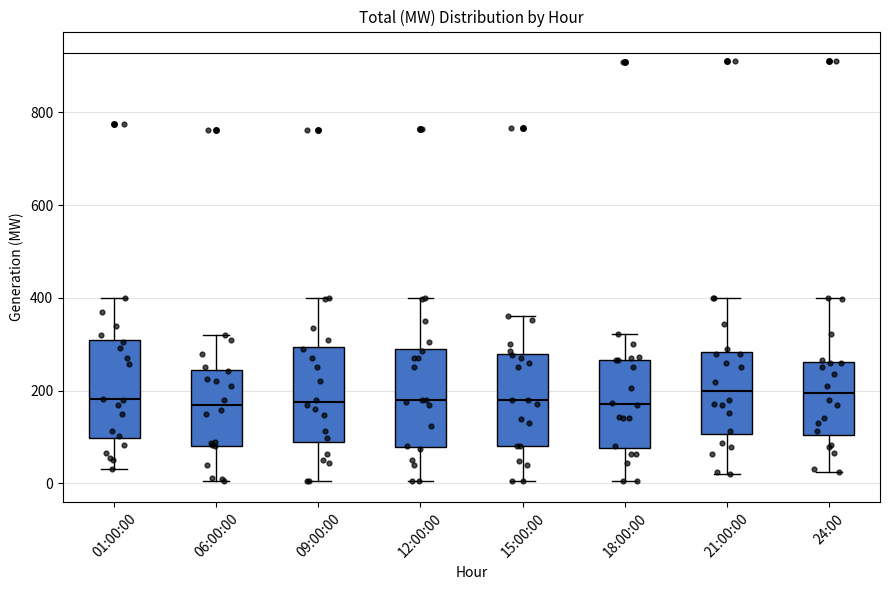

Where does the lower whisker of the box for 21:00:00 end on the y-axis? The values are not printed on the chart, so give them approximately, as read against the axis.

20